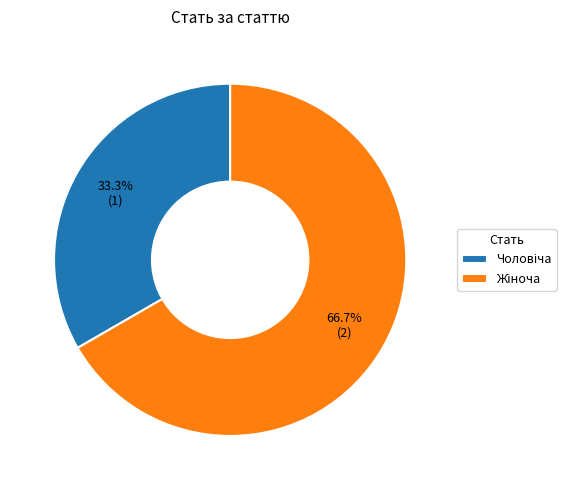

Is there any slice that represents more than half of the pie?

Yes